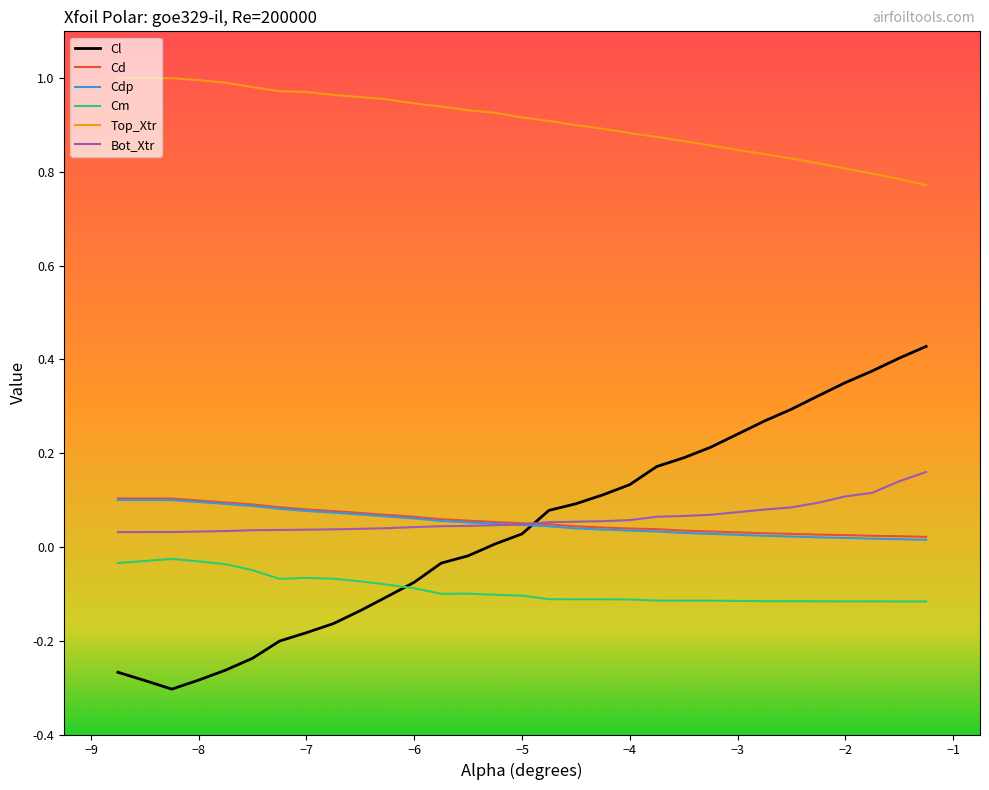

Which series has the largest total across all categories?

Top_Xtr